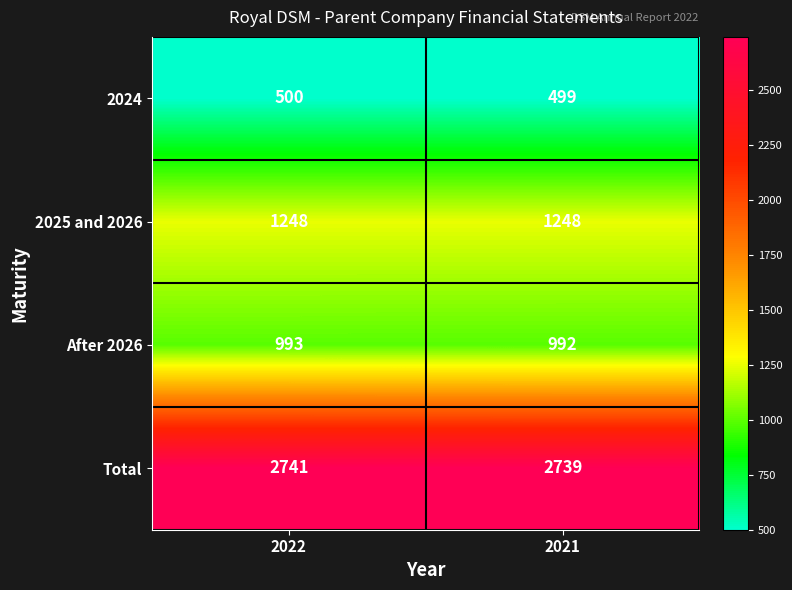

Reading right to left, list all the values displayed in this chart.

2024: 499	500
2025 and 2026: 1248	1248
After 2026: 992	993
Total: 2739	2741